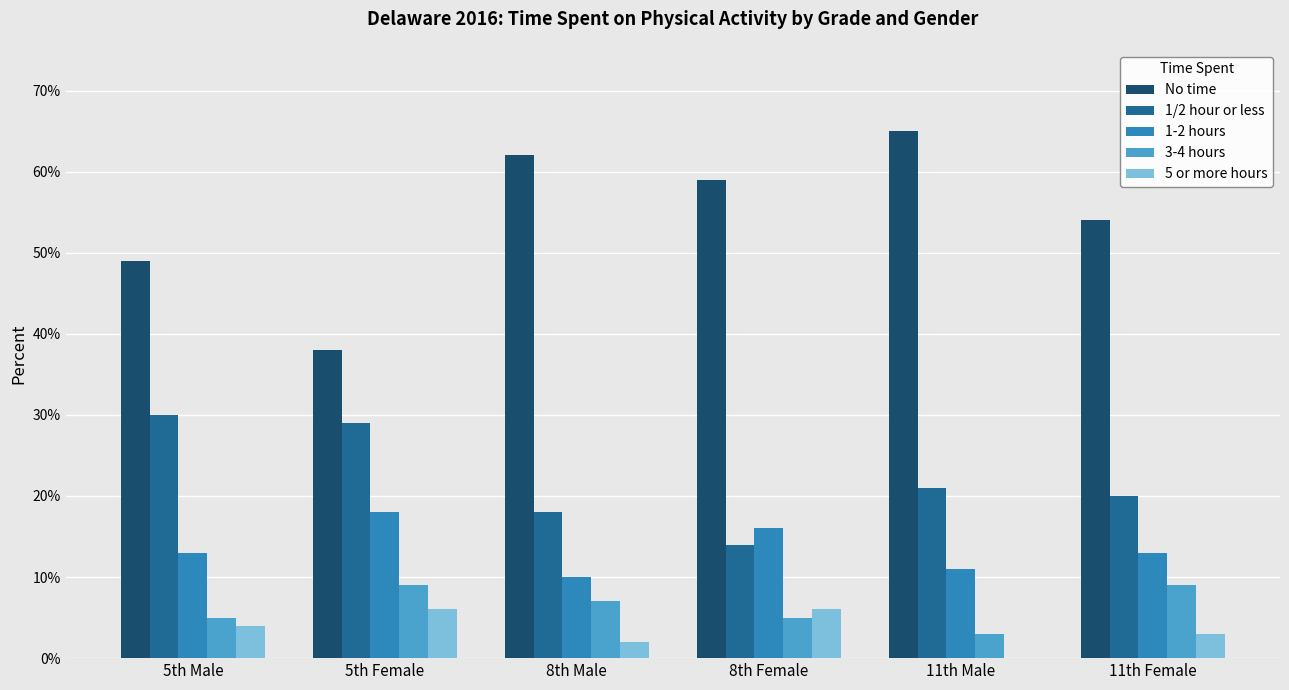

What are all the series names shown in the legend?

No time, 1/2 hour or less, 1-2 hours, 3-4 hours, 5 or more hours